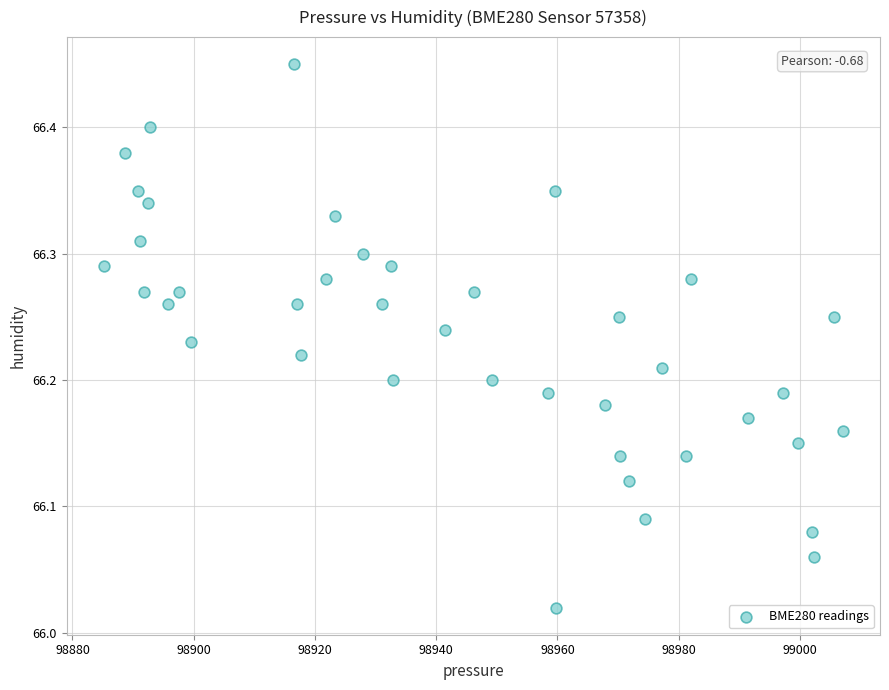

What is the range of X values (max minus min)?

122.0